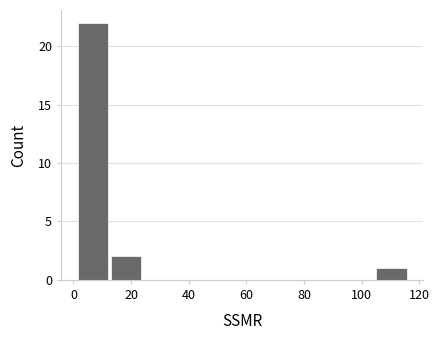

How tall is the bar that spans 104.5 to 116.0 on the x-axis? Neither the bar edges nor the heights are printed on the chart, so give them approximately, as read against the axes.

1